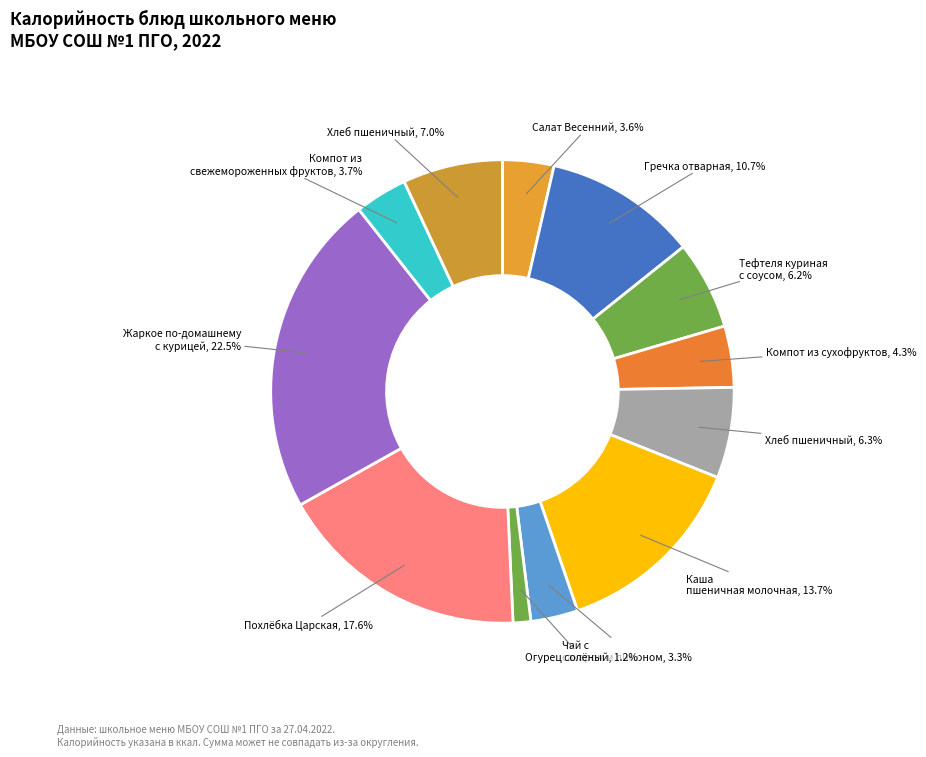

To the nearest percent, what is the average slice percentage?

8%